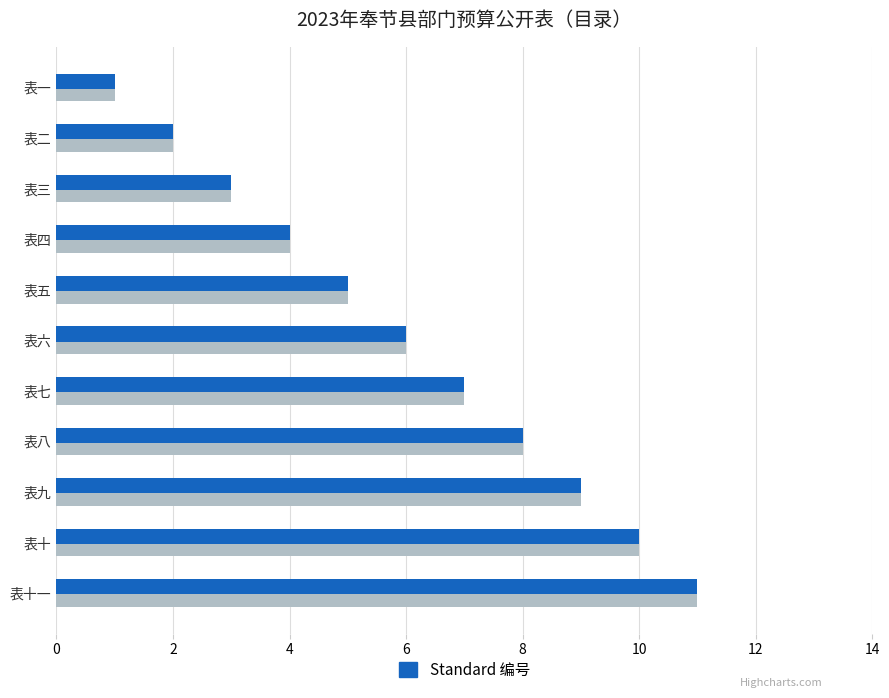

What is the total value across all series at 表十?

20